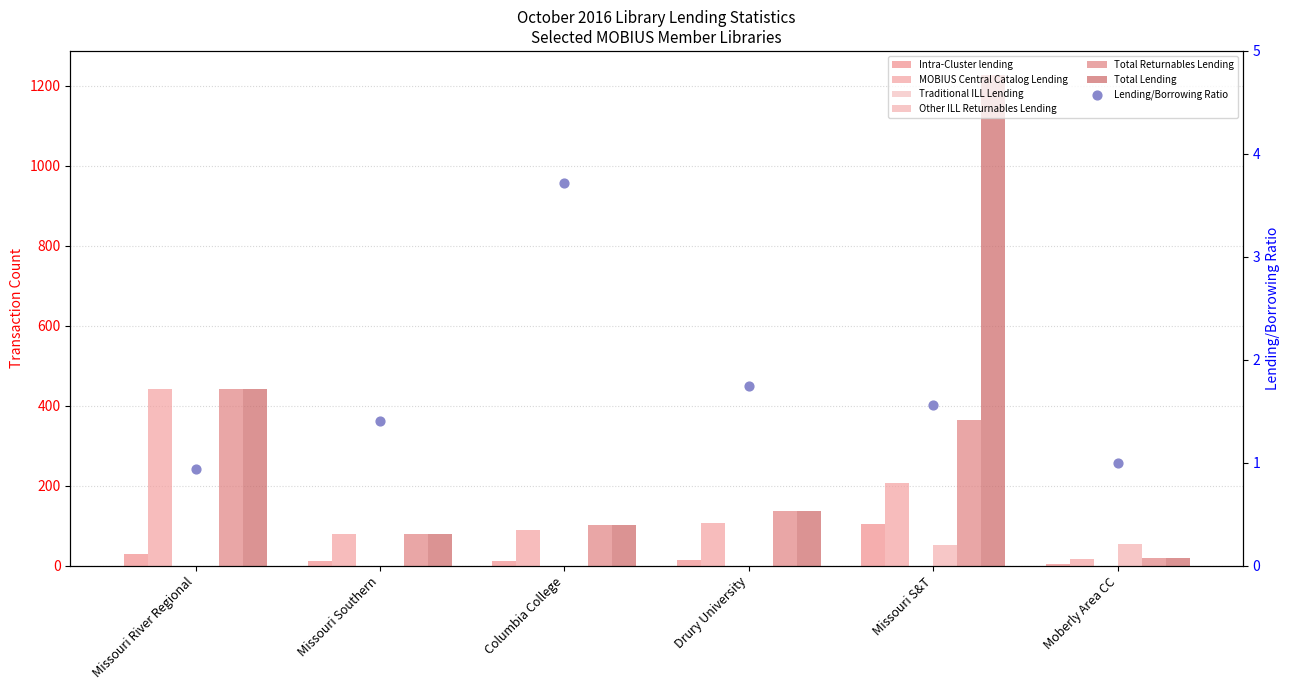

Which series has the largest Y range (max minus min)?

Total Lending